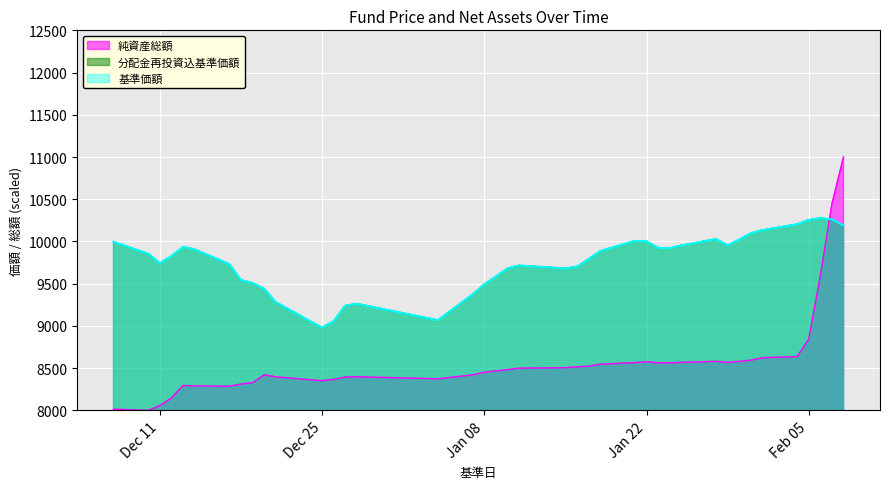

The value of 分配金再投資込基準価額 at 2019-01-10 is 13450.5. True or false?

False